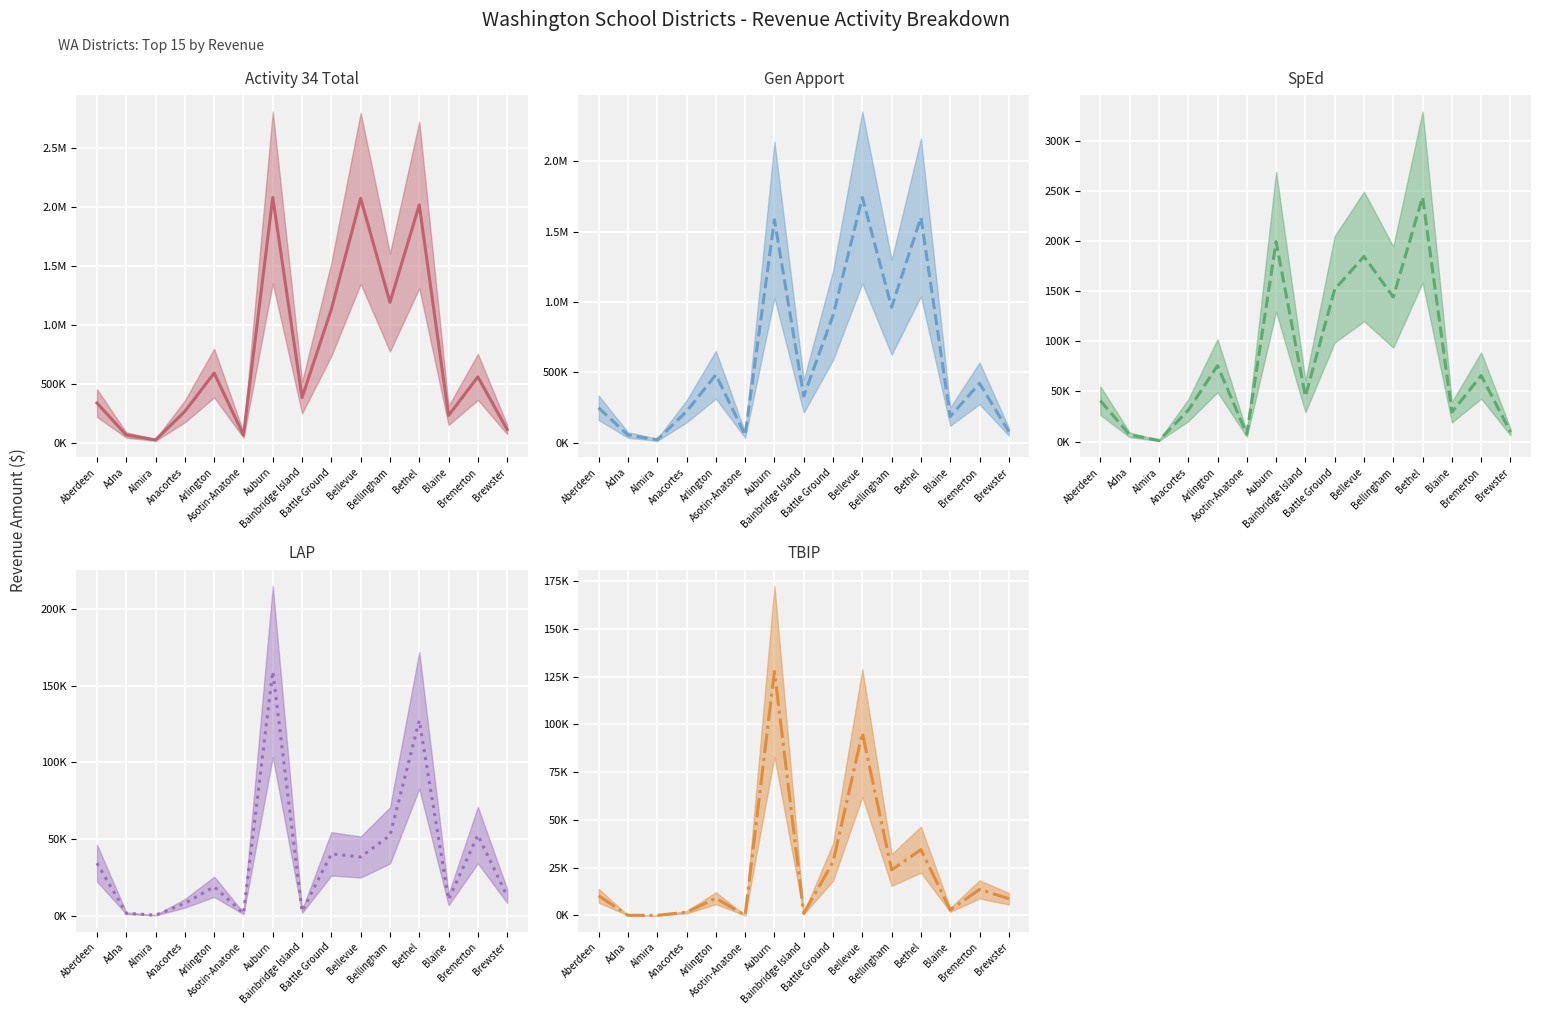

True or false: Gen Apport (mean) and SpEd (mean) cross at least once.

False